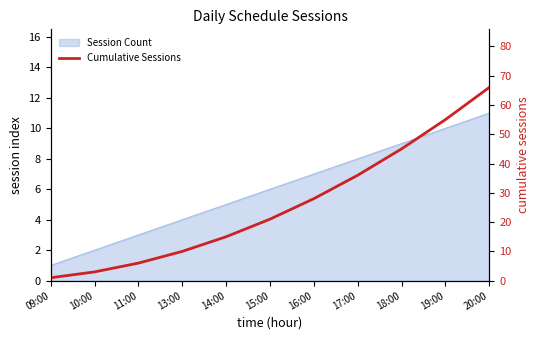

At which label is the value closest to 33?

17:00